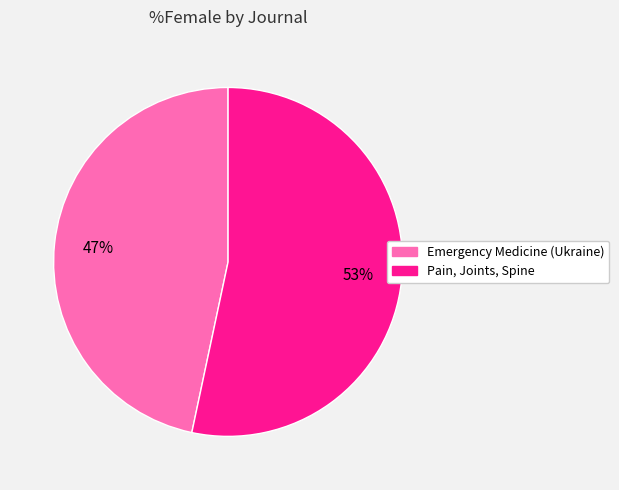

What is the majority slice?

Pain, Joints, Spine